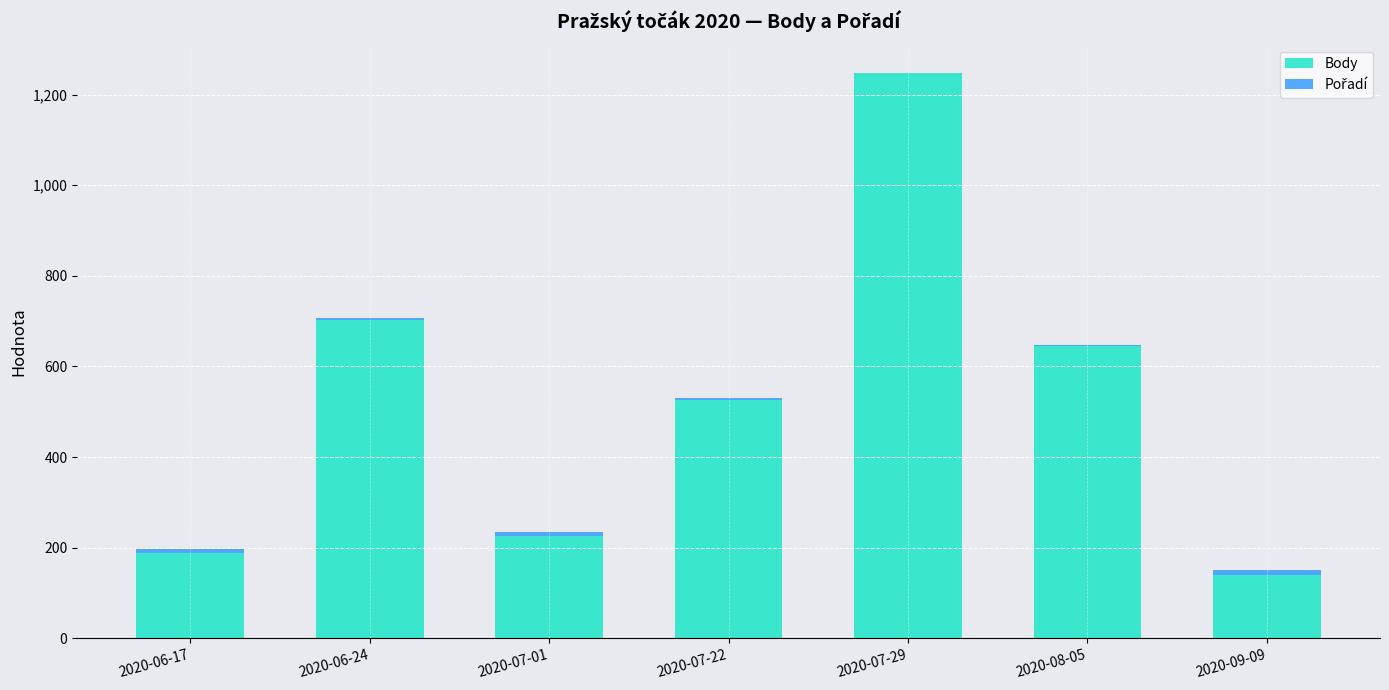

What is the highest value of the Body series?

1247